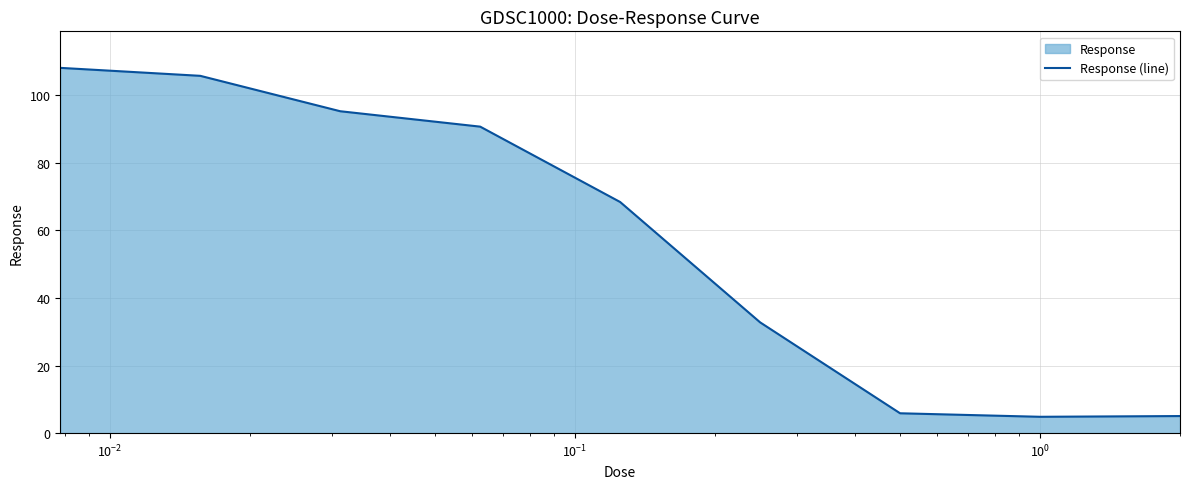

Count the number of values greater than 68.

5